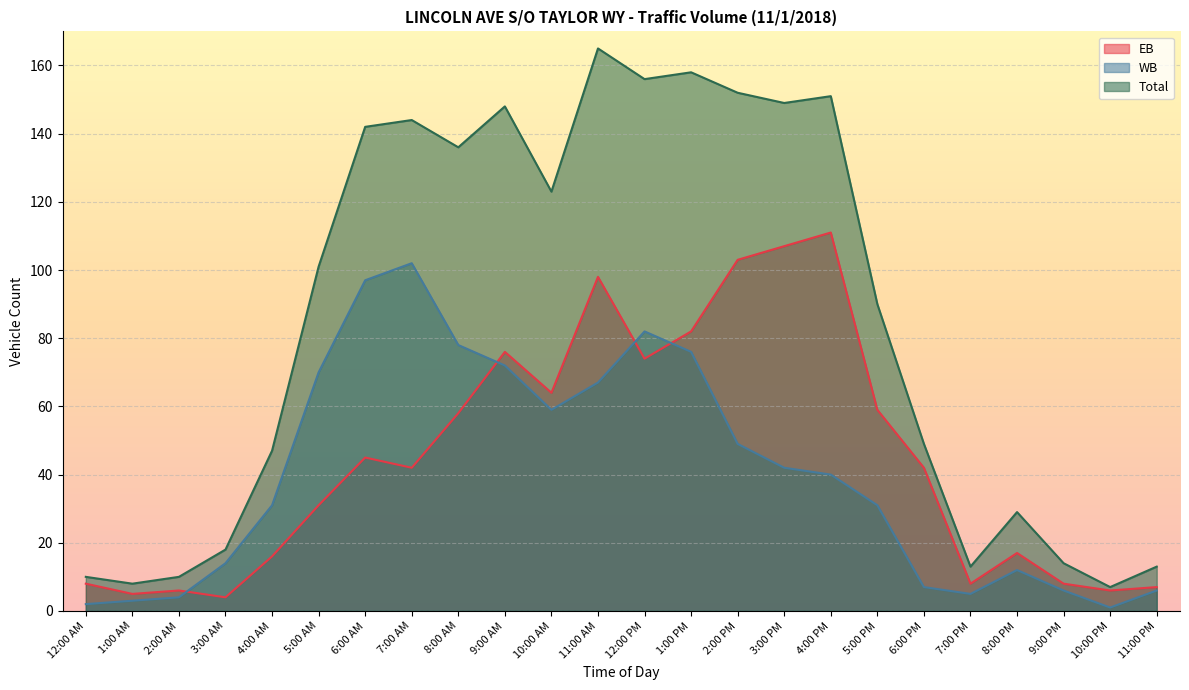

What is the label of the 11th point from the right?

1:00 PM